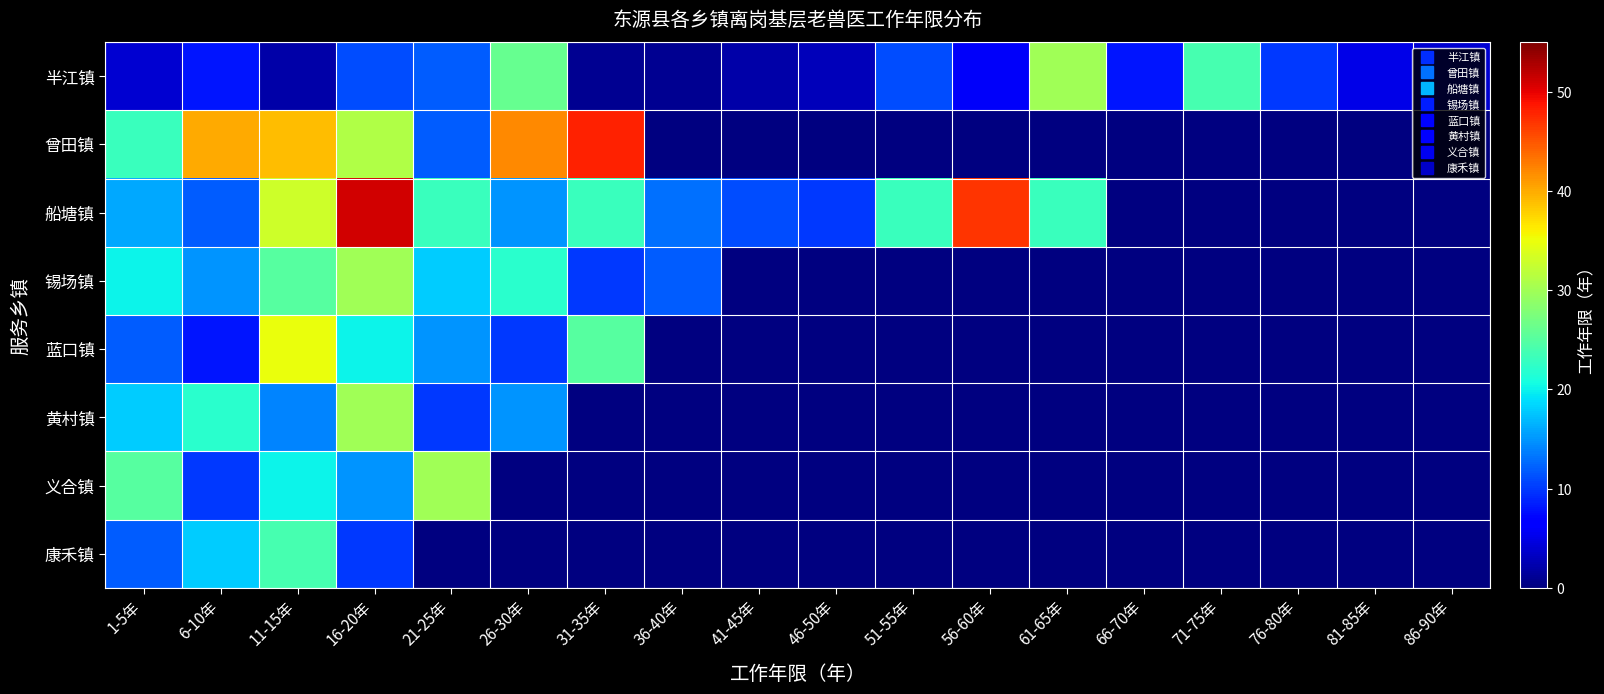

List the series in order of their peak value, lowest first.

康禾镇, 半江镇, 锡场镇, 黄村镇, 义合镇, 蓝口镇, 曾田镇, 船塘镇